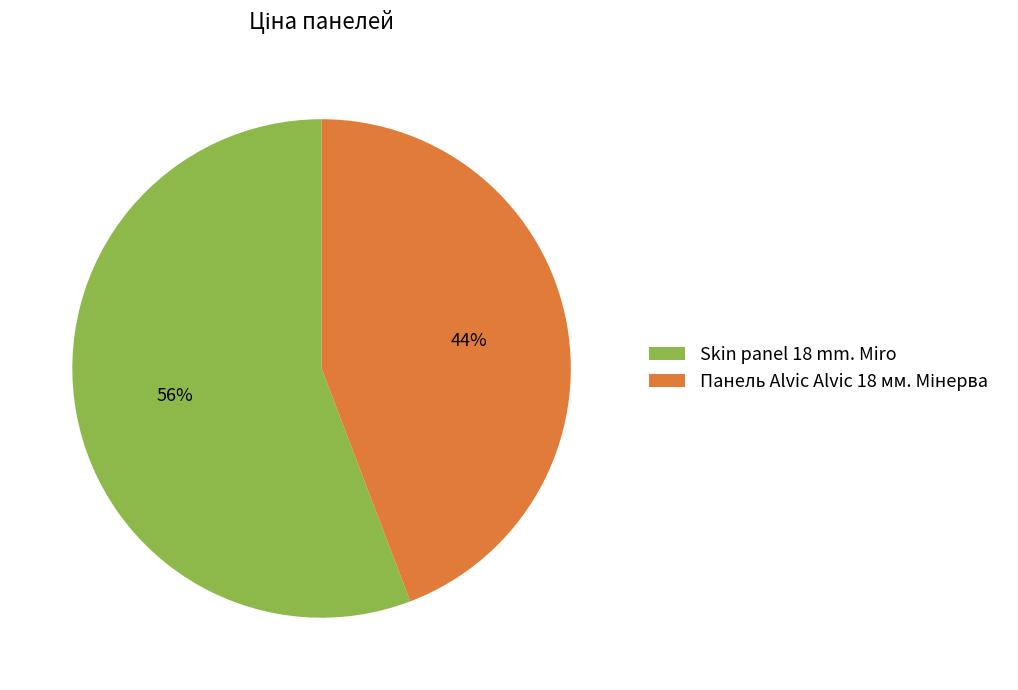

Which slice is the largest?

Skin panel 18 mm. Miro